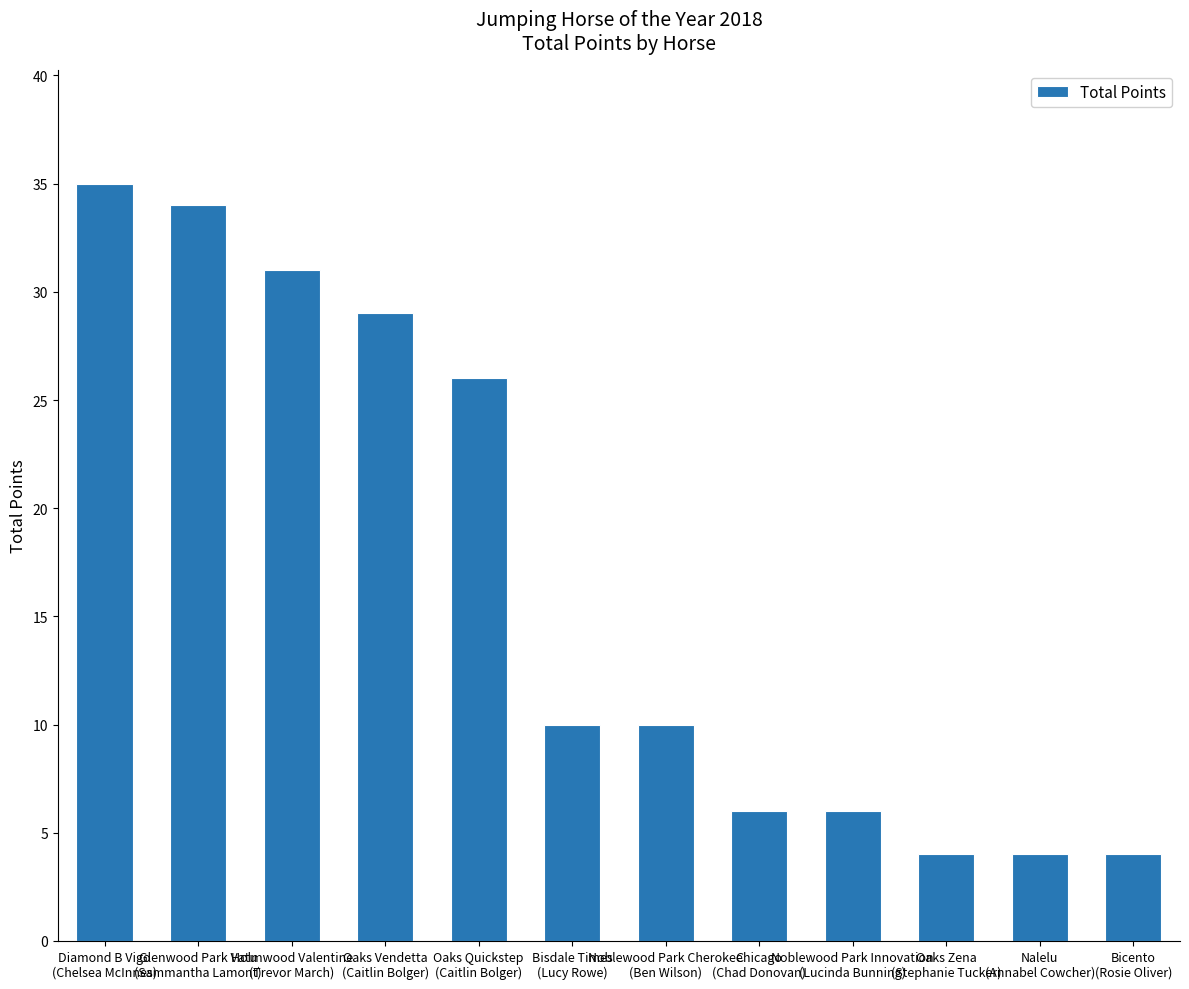

Where is the data nearest to the value 19?

Oaks Quickstep
(Caitlin Bolger)